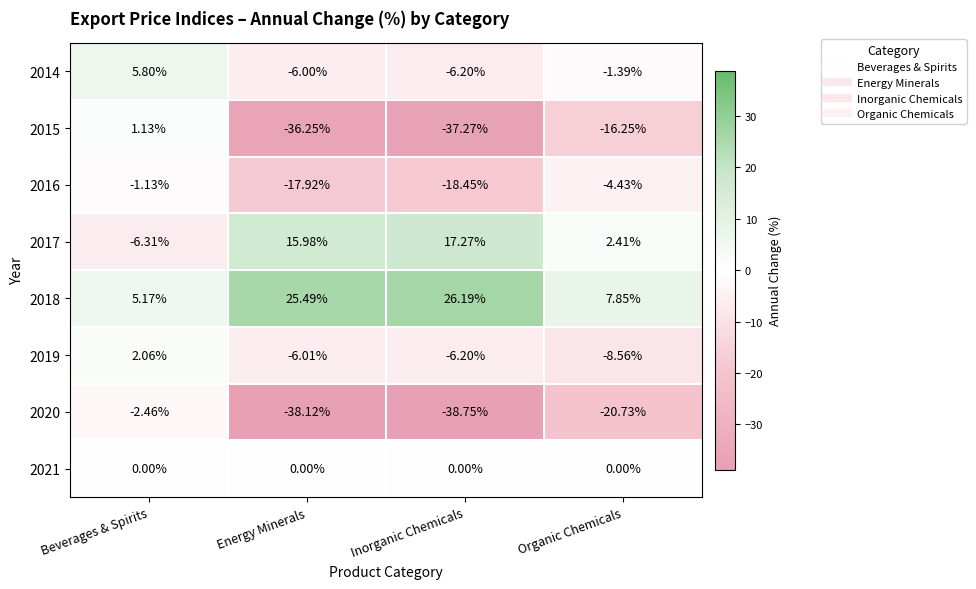

At how many categories does at least one series exceed 25?

2